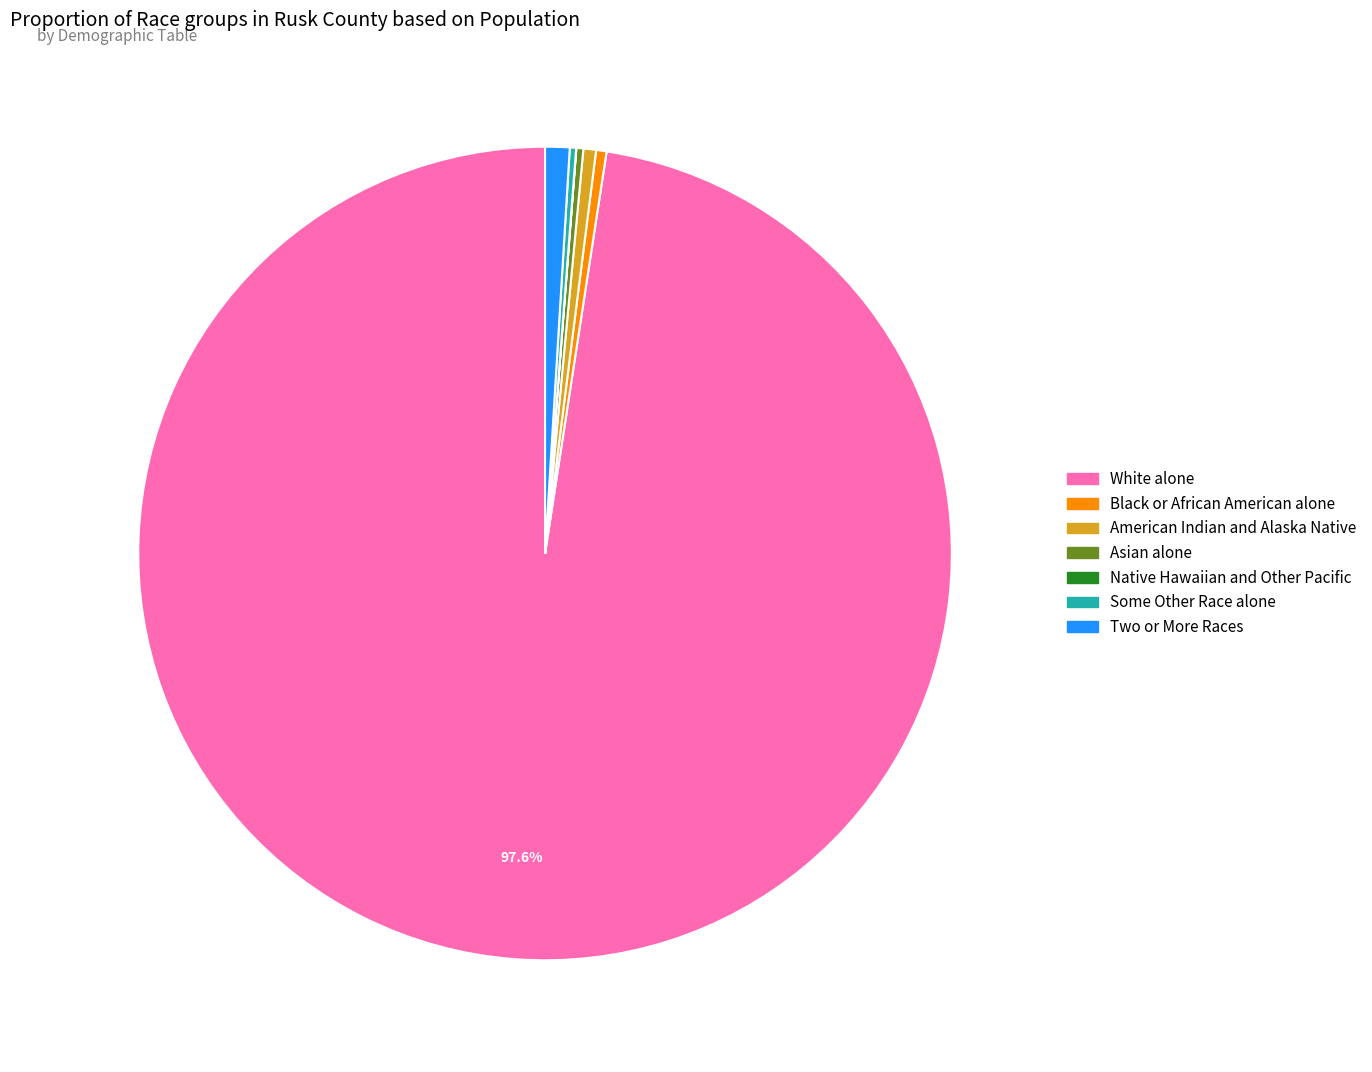

Is there any slice that represents more than half of the pie?

Yes